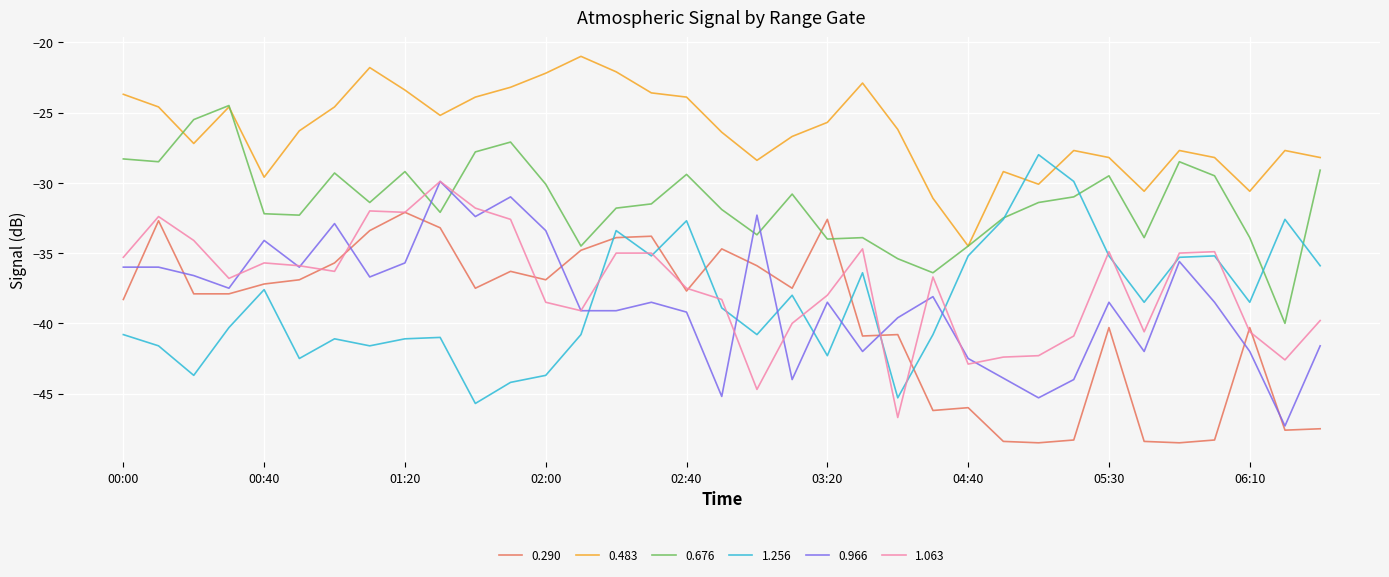

What is the lowest value of the 0.290 series?

-48.5